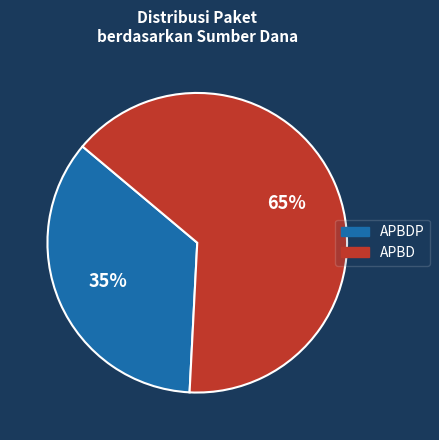

How many slices are in this pie chart?

2